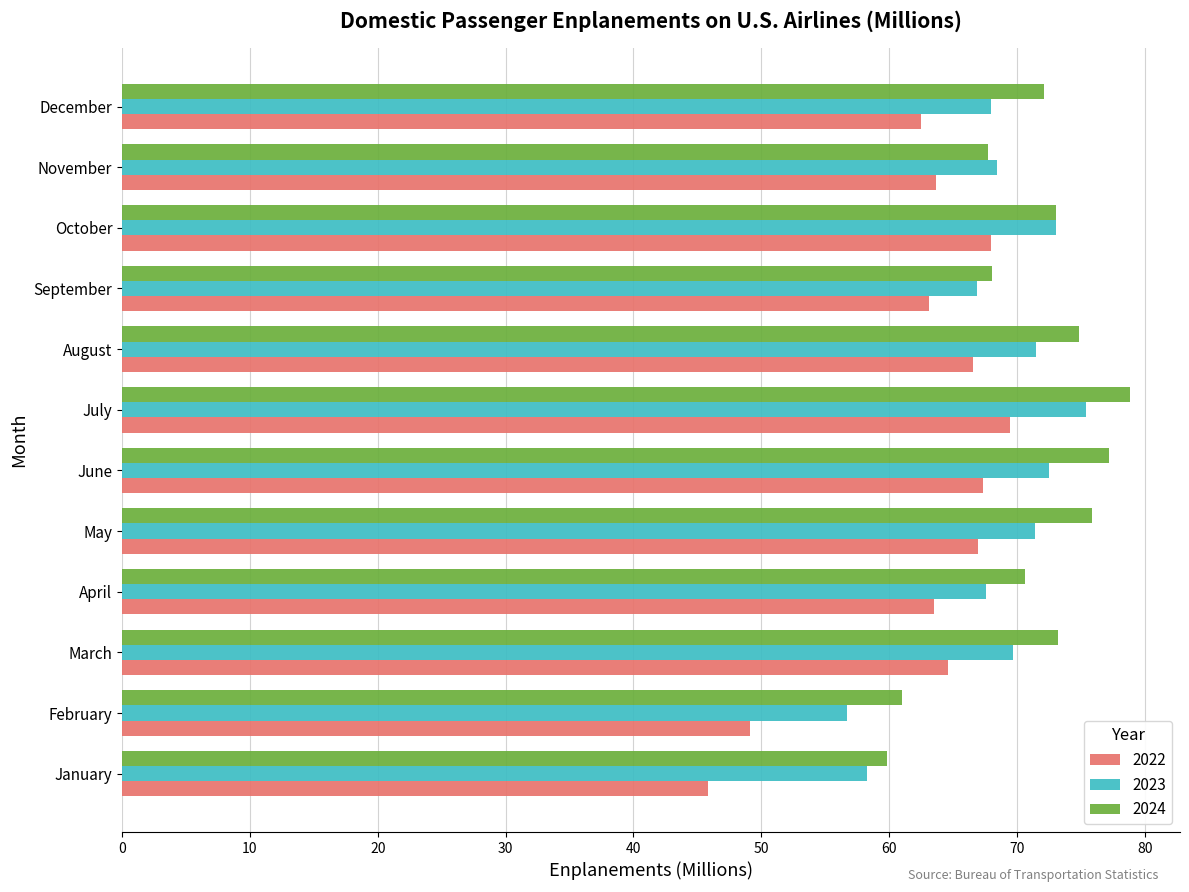

What is the highest value of the 2023 series?

75.4